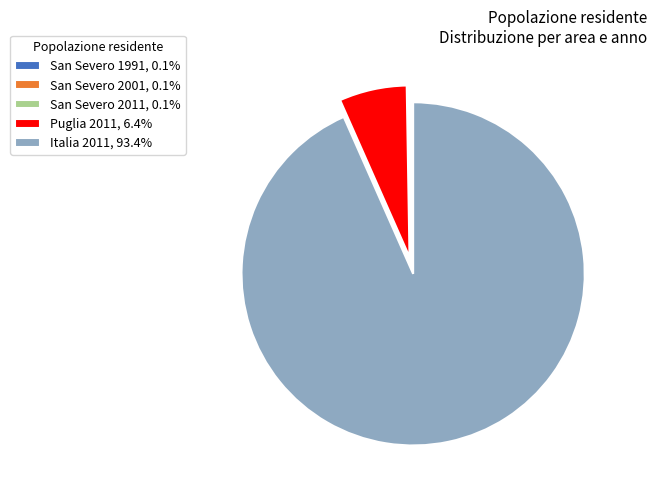

What is the largest slice in the pie chart?

Italia 2011